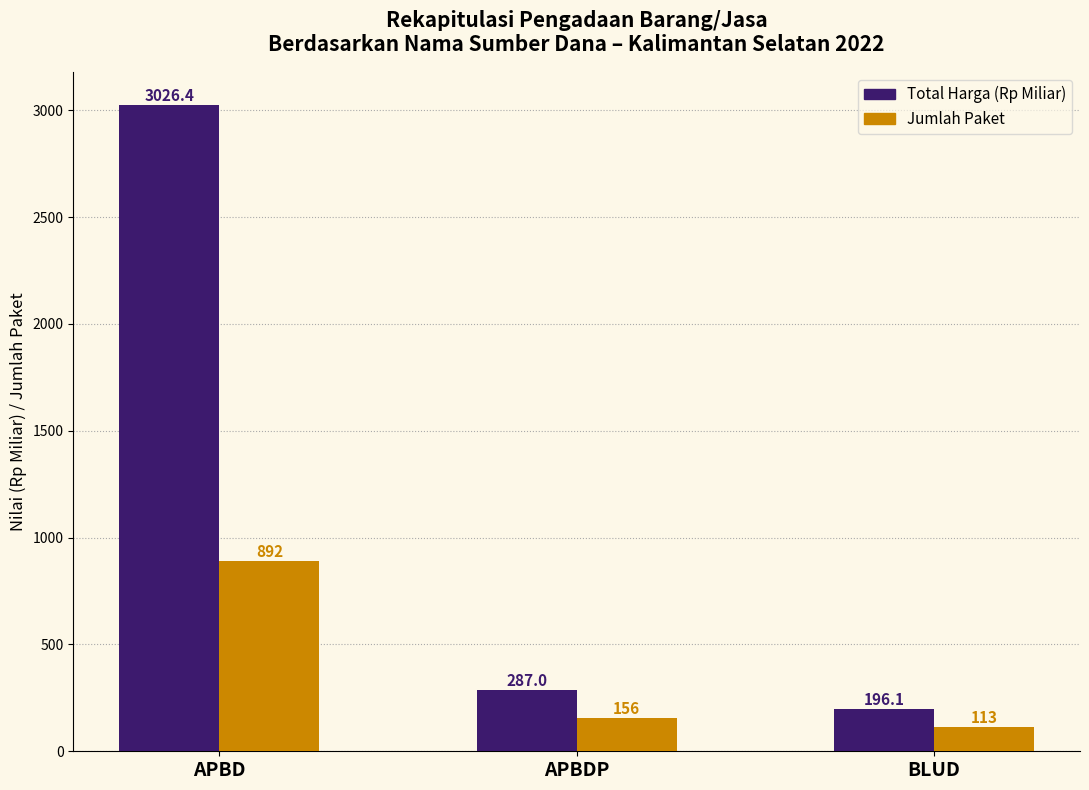

At which category is the sum across all series the highest?

APBD